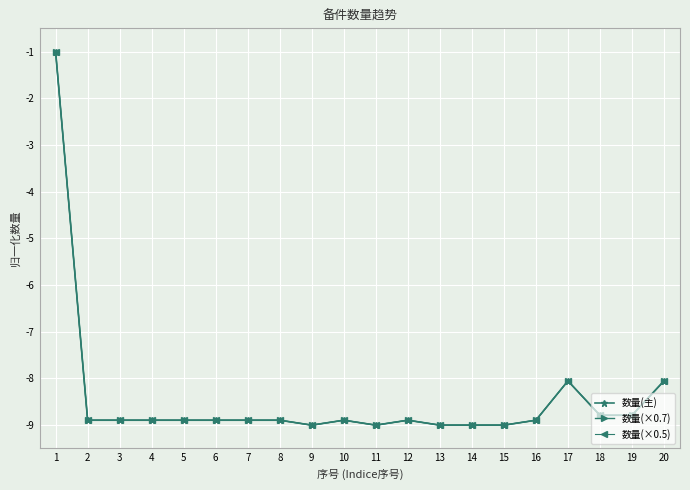

What is the sum of the 数量(主) values at 10 and 18?

-17.7